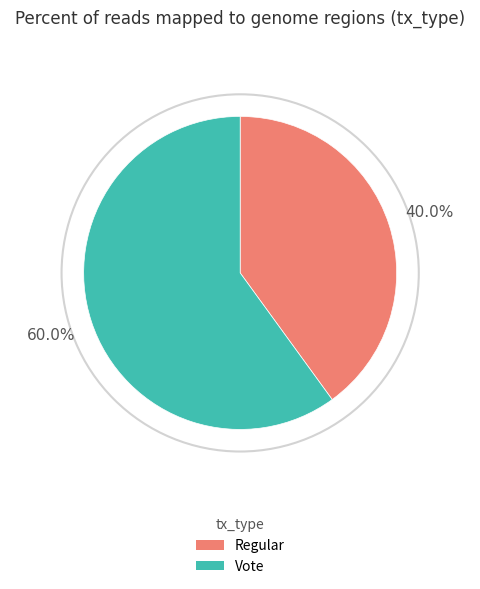

To the nearest percent, what portion does Vote represent?

60%